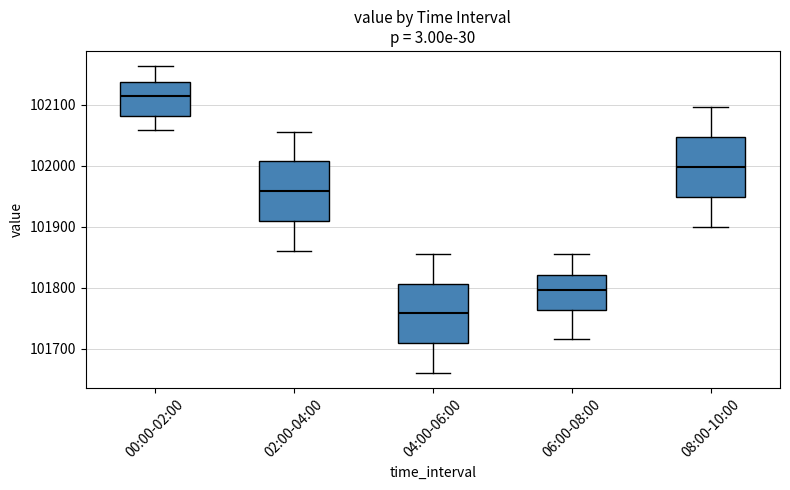

Reading left to right, read every box against the y-axis: the position of its median line, the range the box covers, and the ends of its whiskers. The values are not printed on the chart, so give them approximately, as read against the axis.

00:00-02:00: median 102110, box 102080 to 102140, whiskers 102060 to 102160
02:00-04:00: median 101960, box 101910 to 102010, whiskers 101860 to 102060
04:00-06:00: median 101760, box 101710 to 101810, whiskers 101660 to 101860
06:00-08:00: median 101800, box 101760 to 101820, whiskers 101720 to 101860
08:00-10:00: median 102000, box 101950 to 102050, whiskers 101900 to 102100